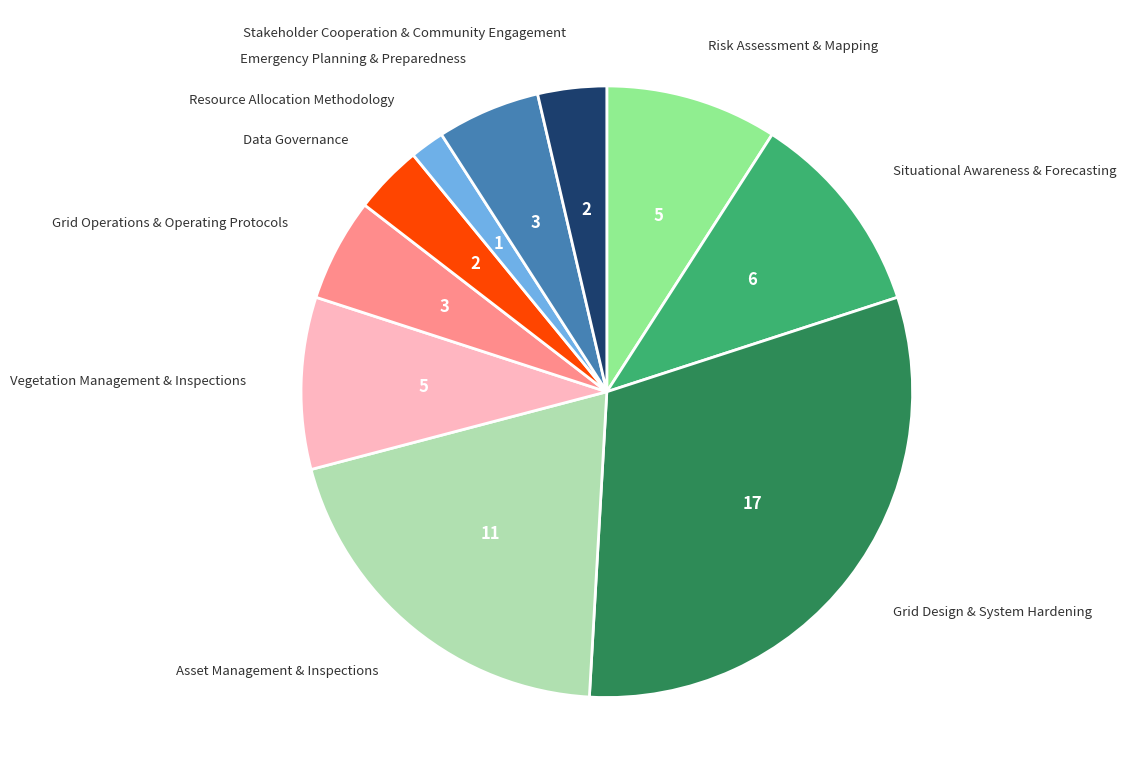

Does any single category account for the majority?

No